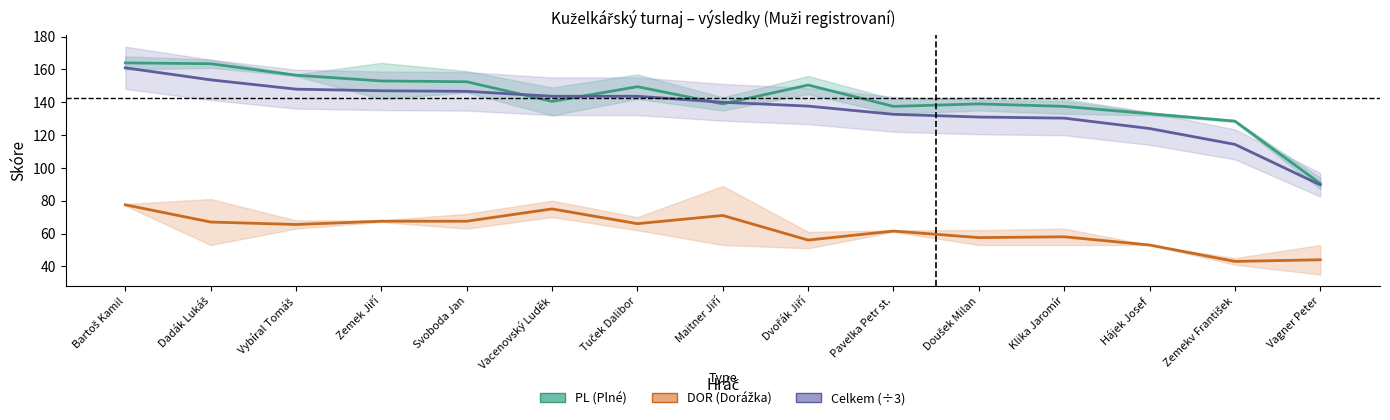

Where is the first local maximum for DOR (Dorážka)?

Vacenovský Luděk